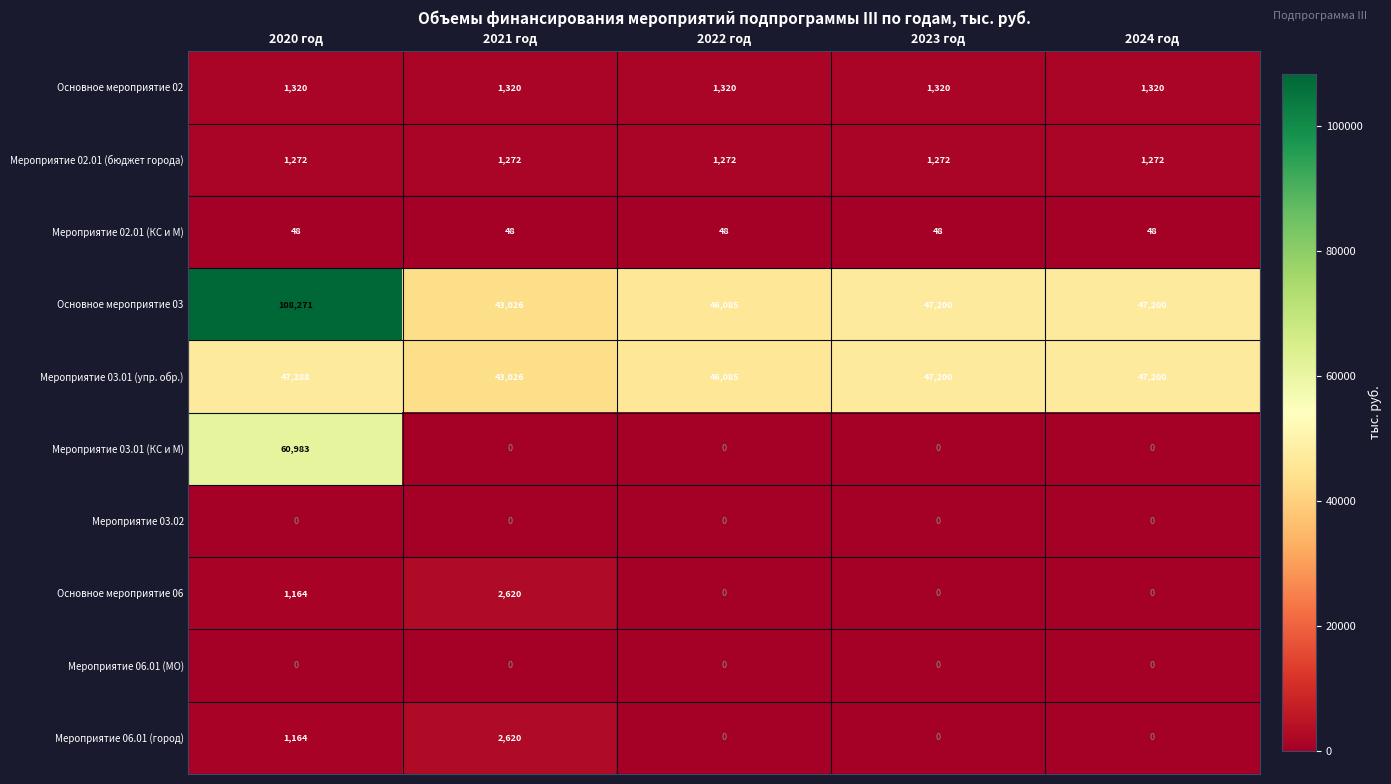

At how many categories does at least one series exceed 12163?

5